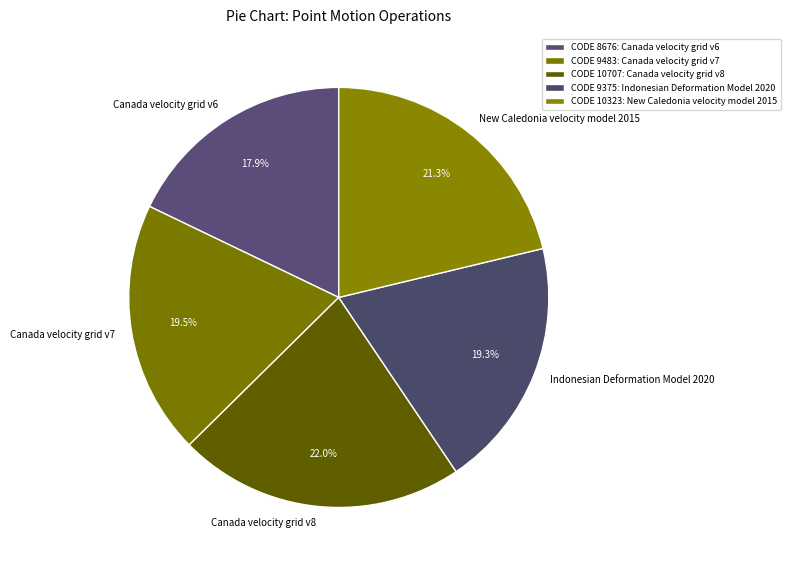

To the nearest percent, what is the combined percentage of Canada velocity grid v8 and Canada velocity grid v6?

40%